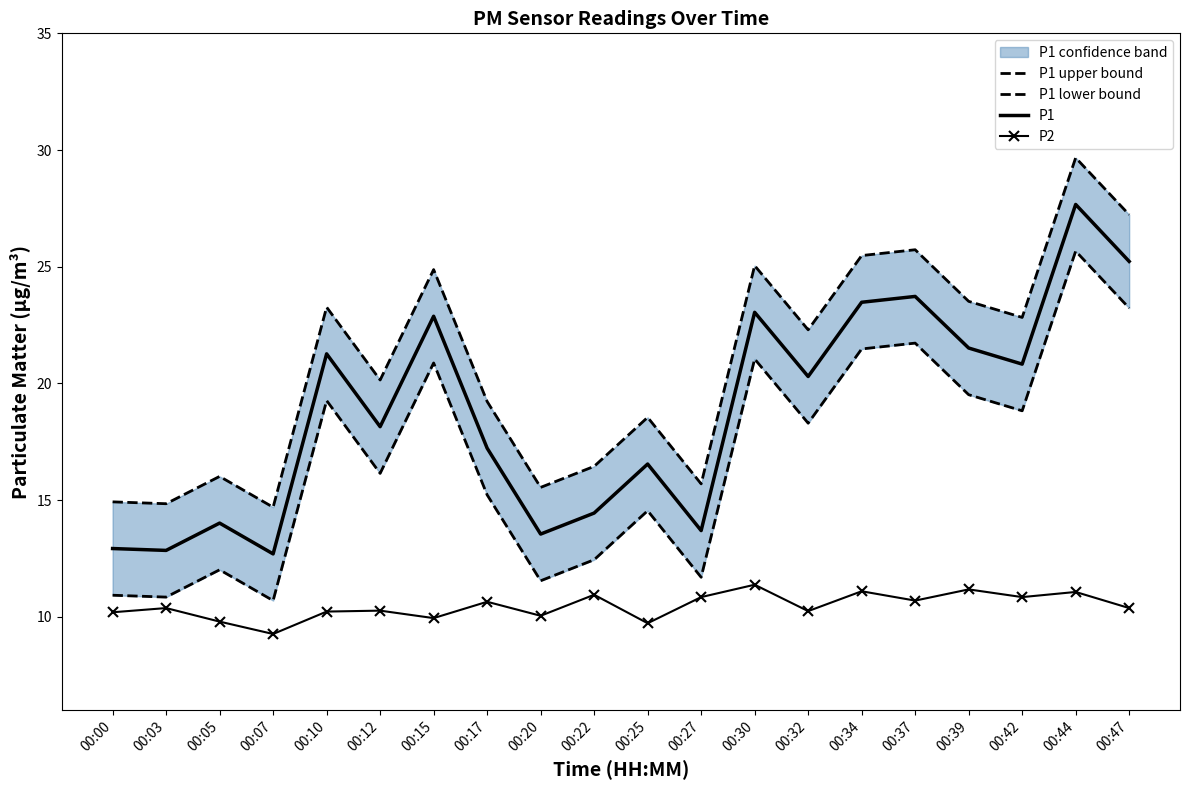

True or false: P1 upper bound has more than 2 points higher than both neighbors.

True